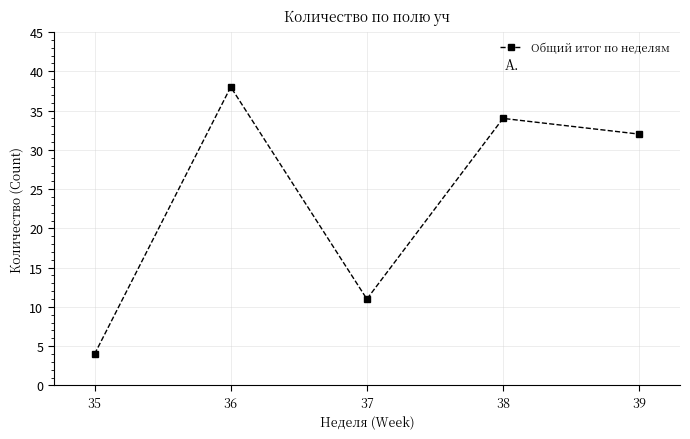

List the labels in order of value, smallest first.

35, 37, 39, 38, 36